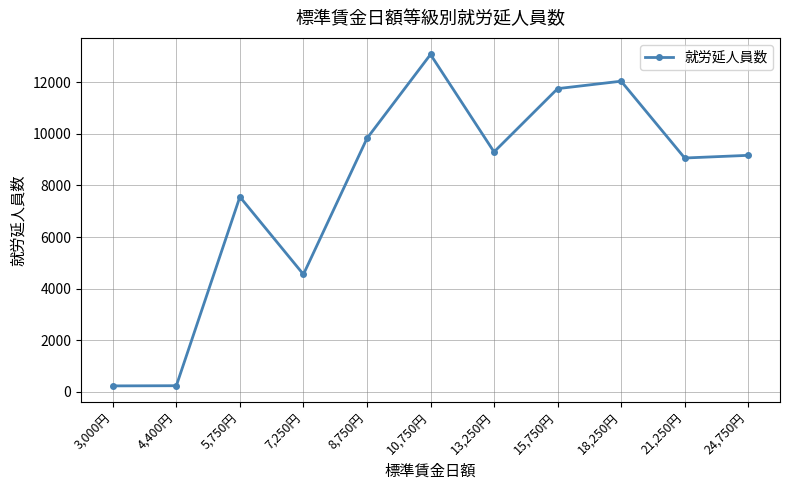

What is the label of the 7th point from the right?

8,750円